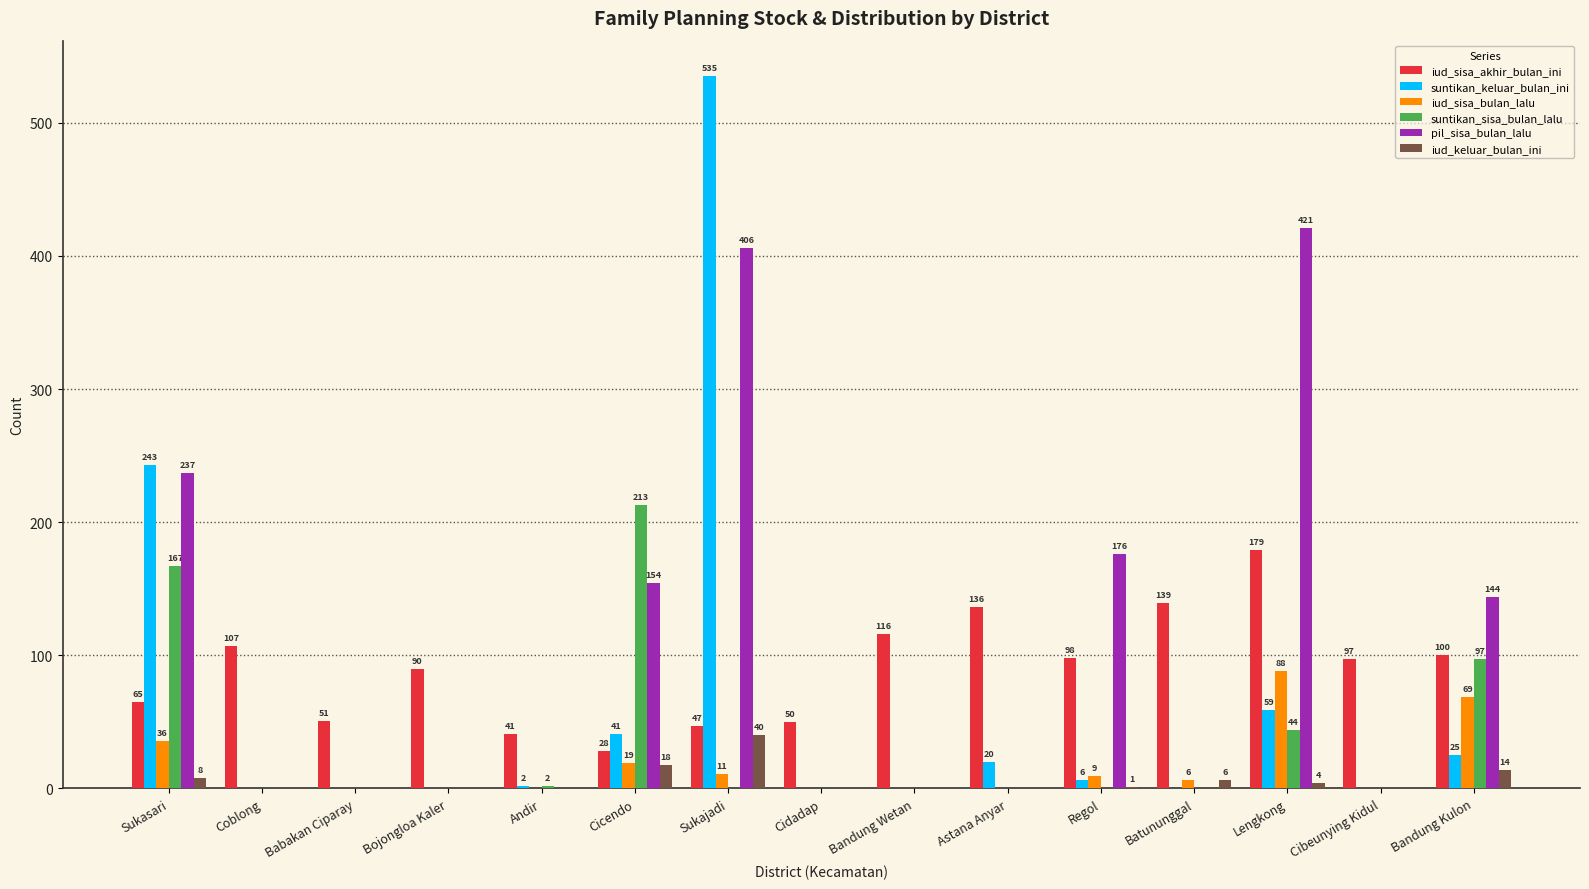

Reading right to left, list all the values displayed in this chart.

iud_sisa_akhir_bulan_ini: 100	97	179	139	98	136	116	50	47	28	41	90	51	107	65
suntikan_keluar_bulan_ini: 25	0	59	0	6	20	0	0	535	41	2	0	0	0	243
iud_sisa_bulan_lalu: 69	0	88	6	9	0	0	0	11	19	0	0	0	0	36
suntikan_sisa_bulan_lalu: 97	0	44	0	0	0	0	0	0	213	2	0	0	0	167
pil_sisa_bulan_lalu: 144	0	421	0	176	0	0	0	406	154	0	0	0	0	237
iud_keluar_bulan_ini: 14	0	4	6	1	0	0	0	40	18	0	0	0	0	8